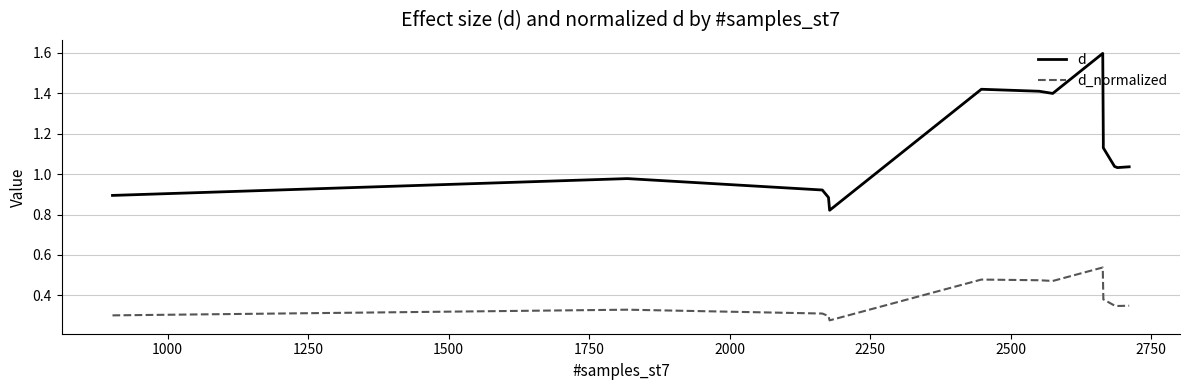

Is it true that d_normalized equals 0.6 at 11?

False